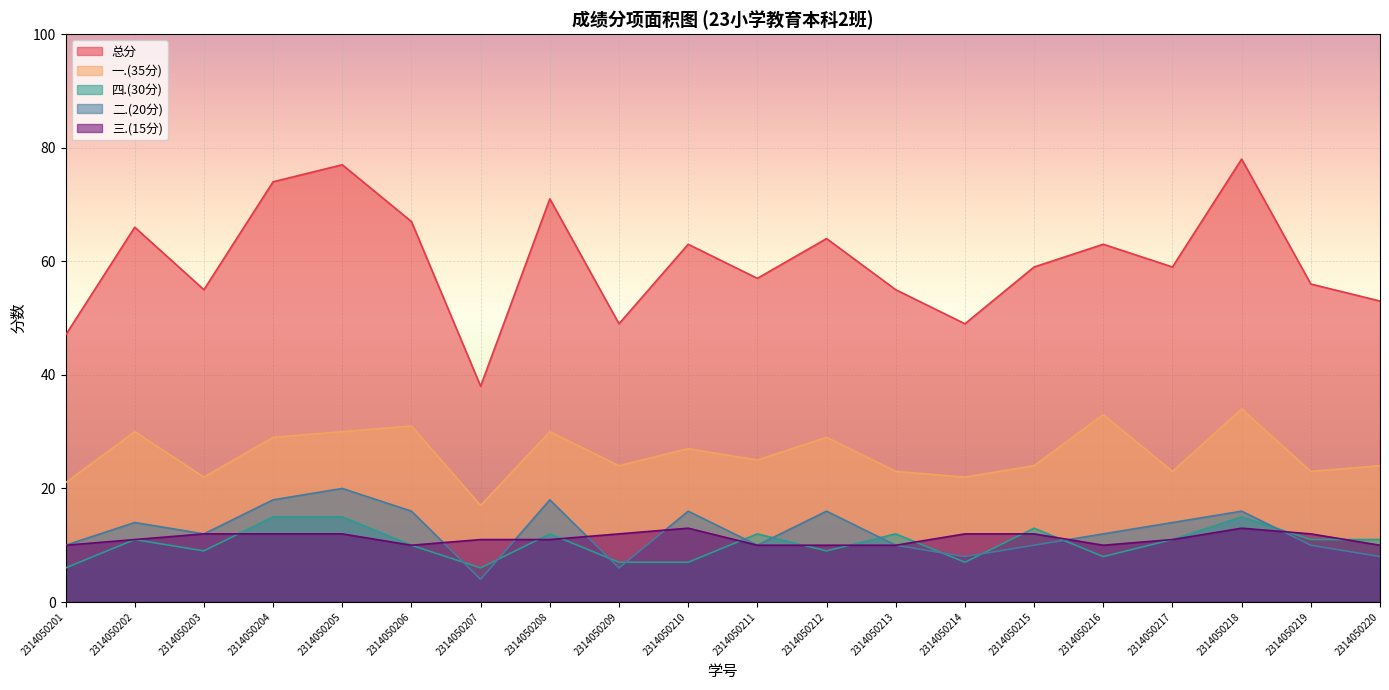

Is it true that 三.(15分) equals 5 at 2314050201?

False